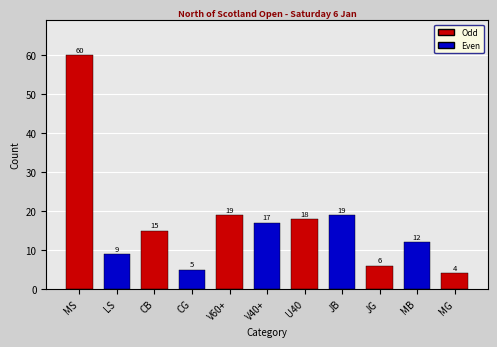

What is the label of the 3rd bar from the left?

CB